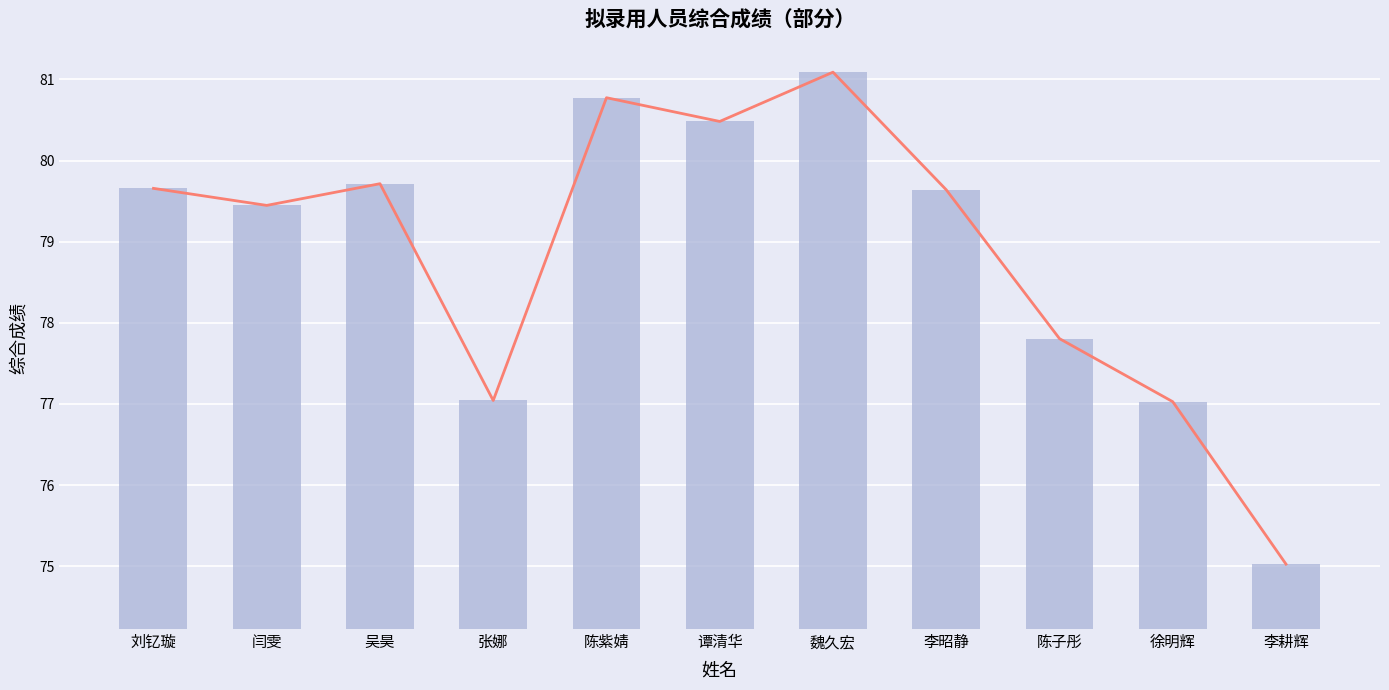

Where is the data nearest to the value 78?

陈子彤